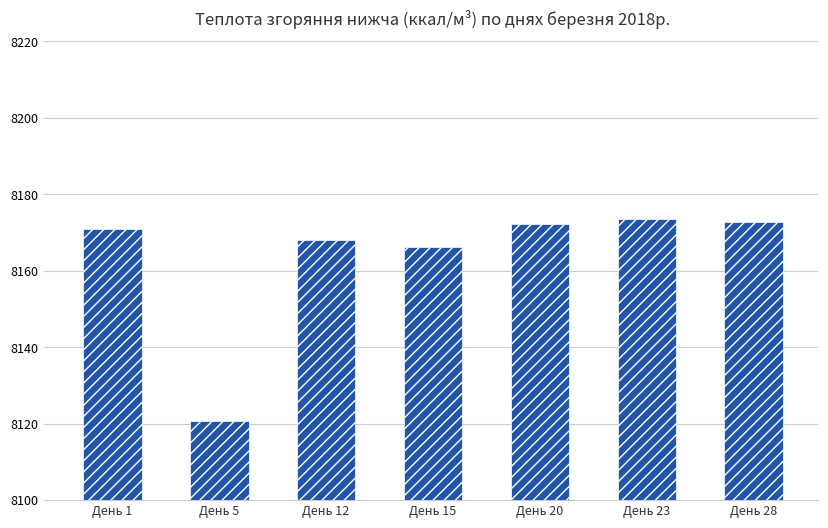

What is the maximum value shown in the chart?

8173.6